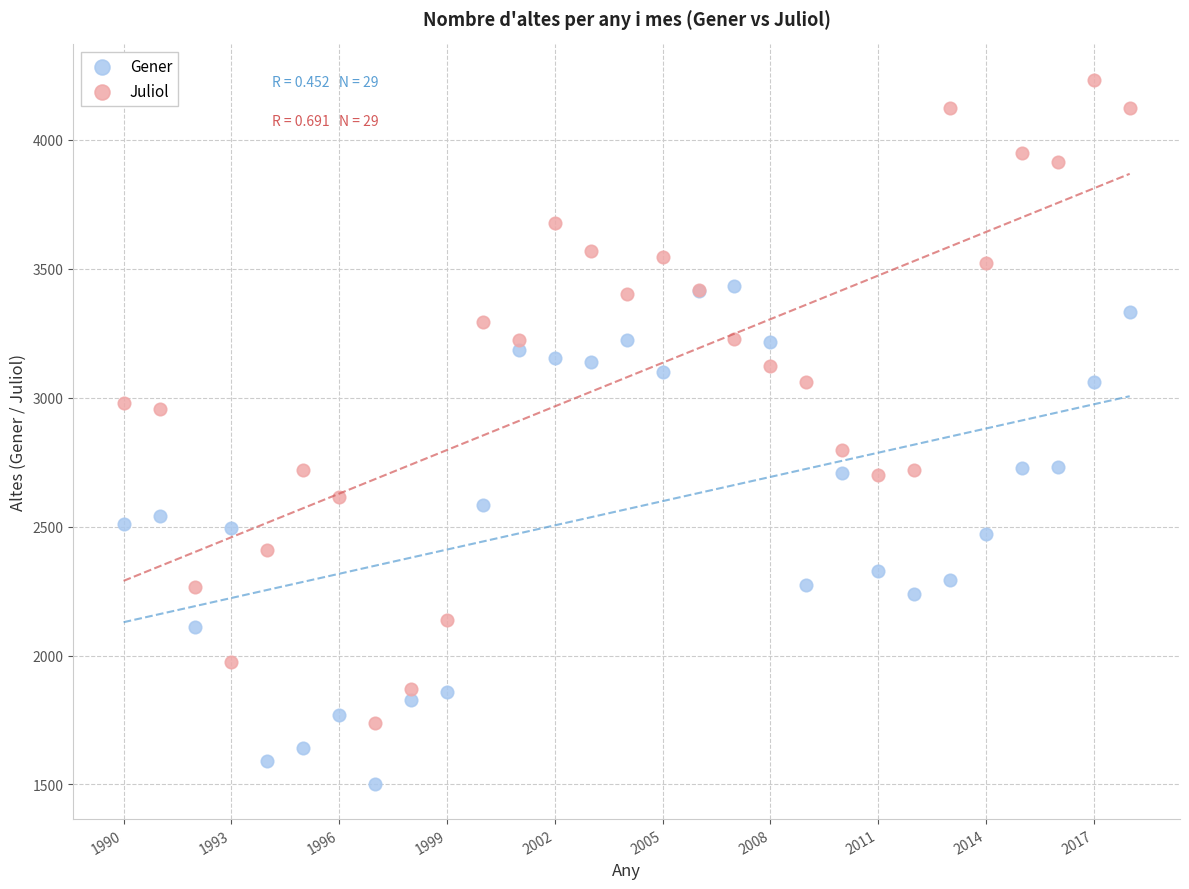

Which series contains the highest Y value?

Juliol